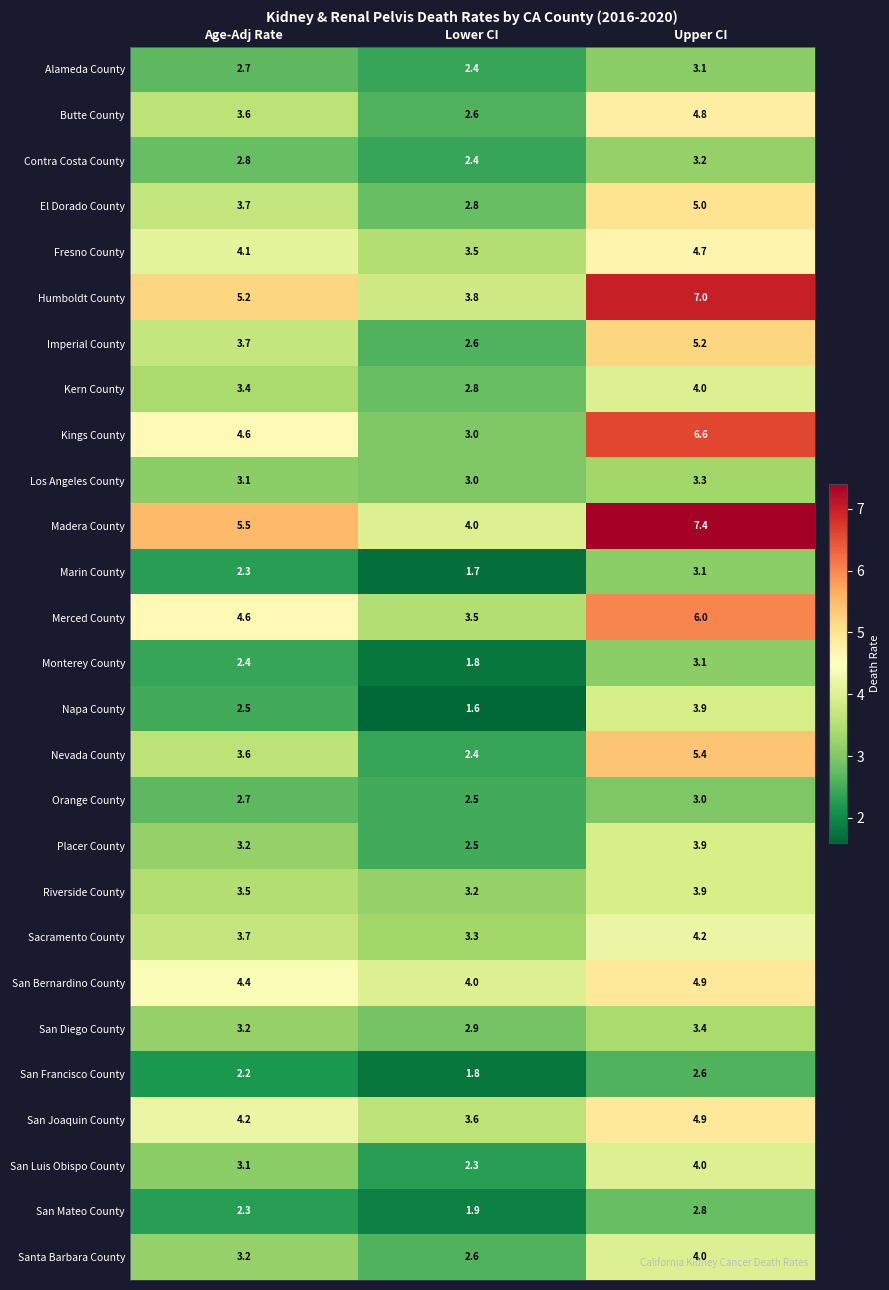

Which label corresponds to the smallest value in the chart?

Lower CI